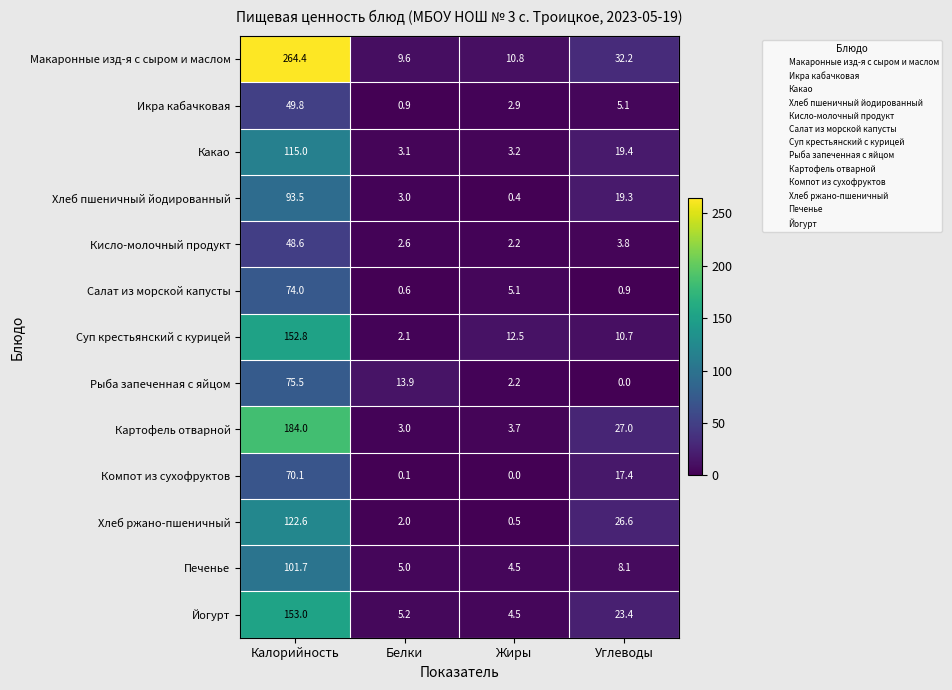

What is the difference between the maximum and minimum values in the Салат из морской капусты series?

73.4